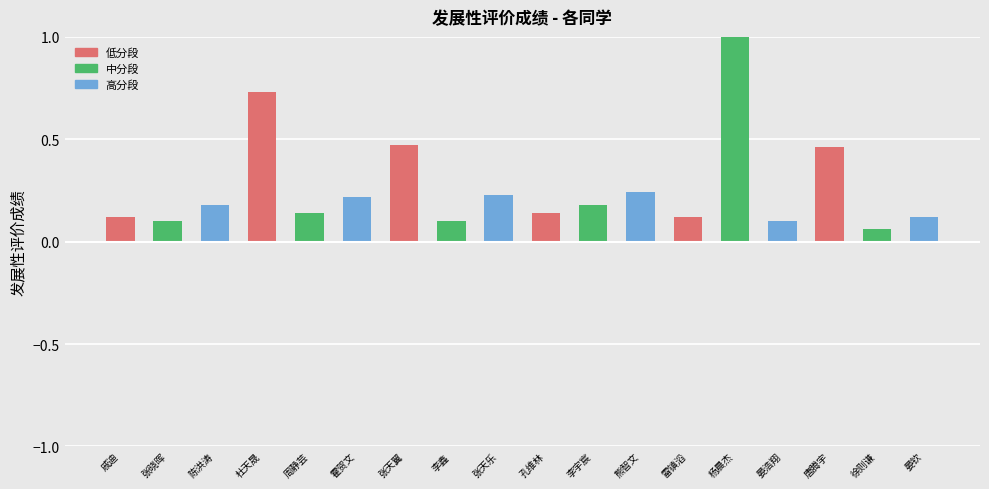

What is the difference between the values at 李鑫 and 唐腾宇?

0.4